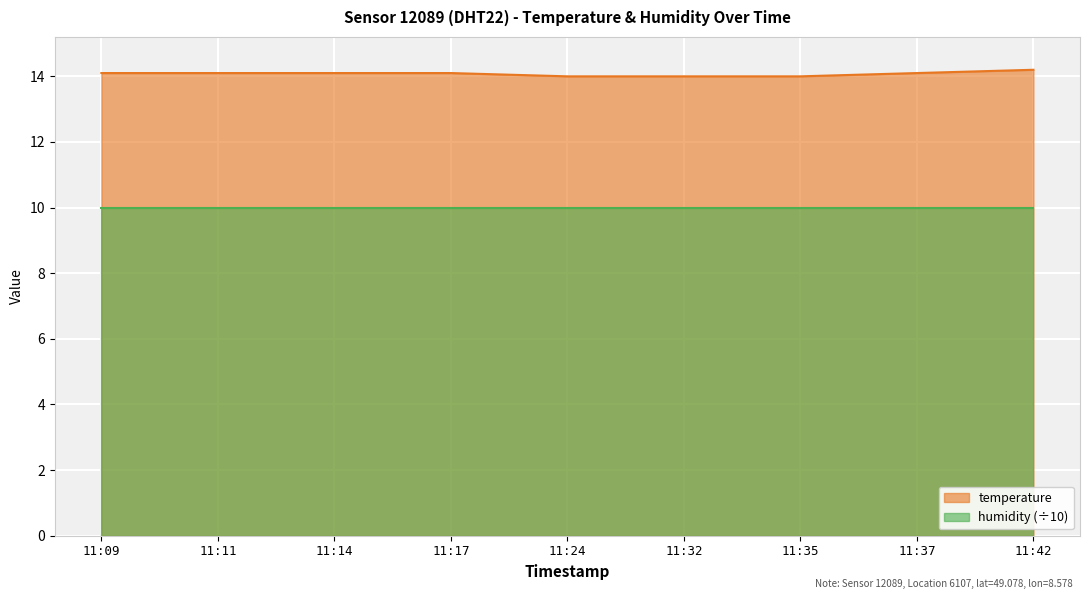

What is the difference between the maximum and minimum values?

0.2